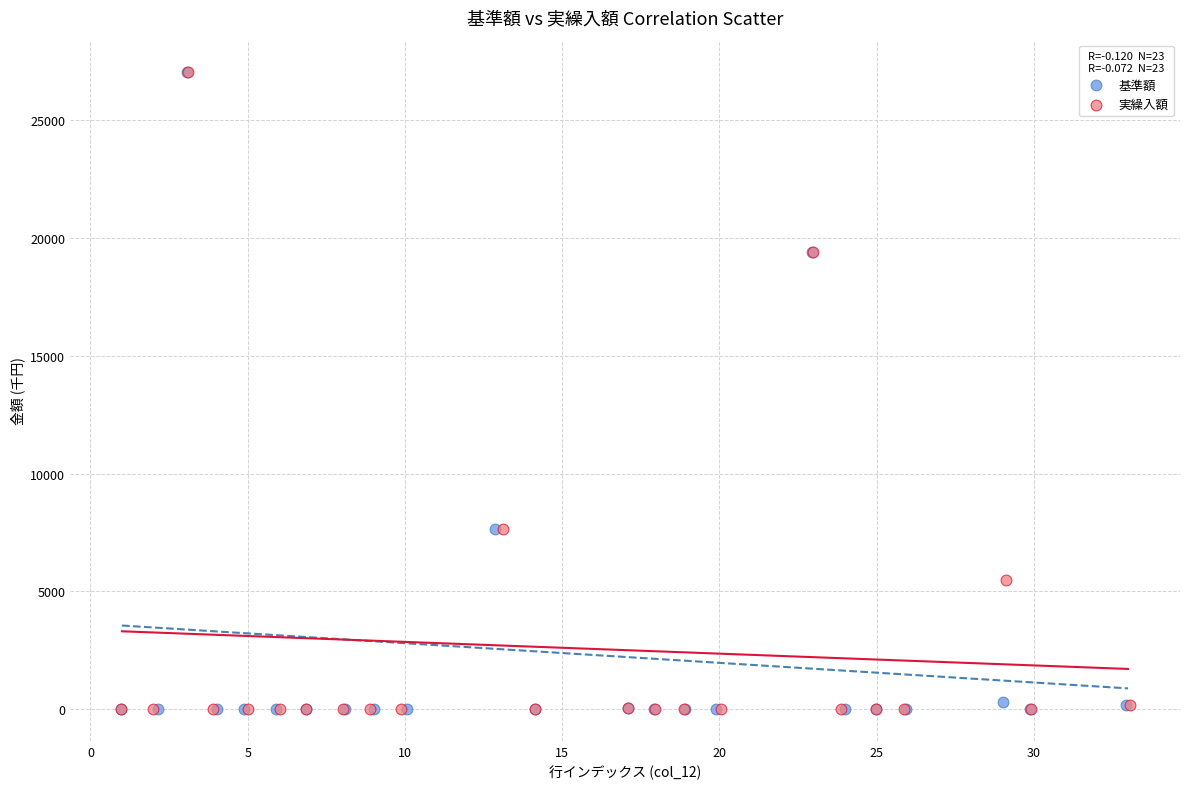

What are all the series names shown in the legend?

基準額, 実繰入額